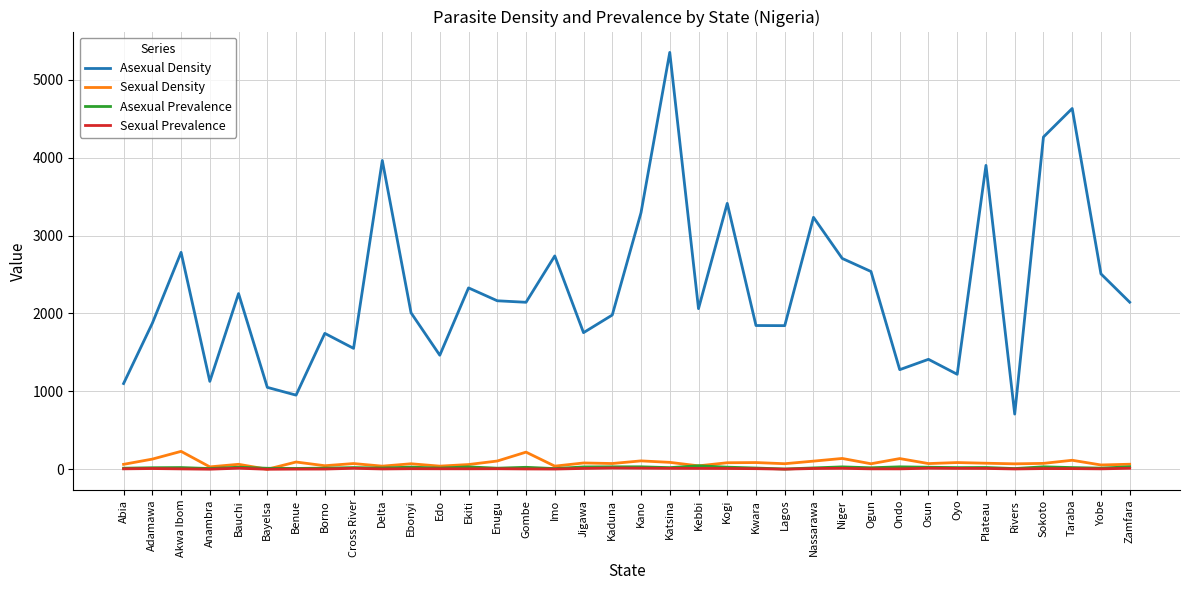

True or false: Asexual Density and Sexual Prevalence intersect in this chart.

False